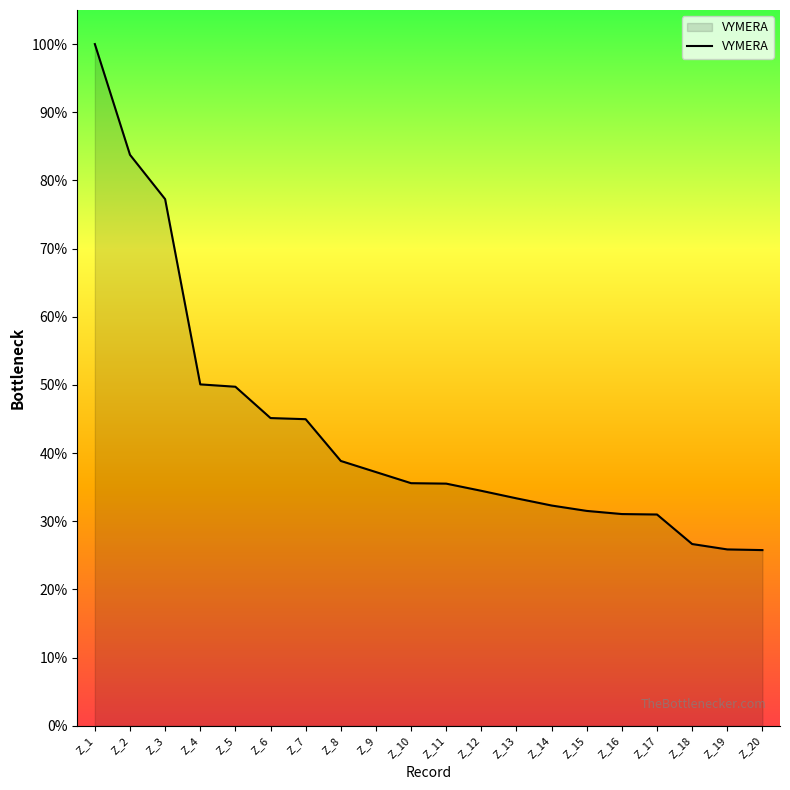

How many lines are shown in the chart?

1